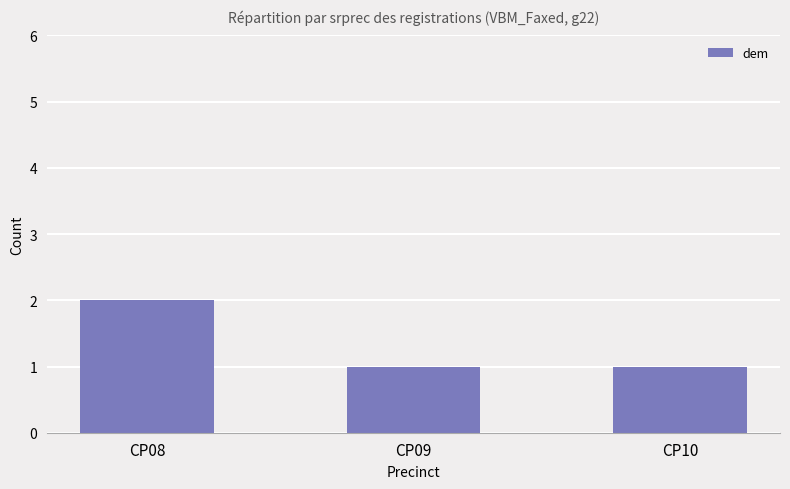

How many bars are there in total?

3